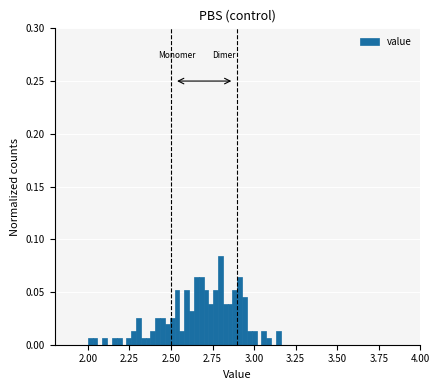

Around what value on the x-axis is the tallest bar? Give the approximate position of its centre, as read against the axis.

2.80